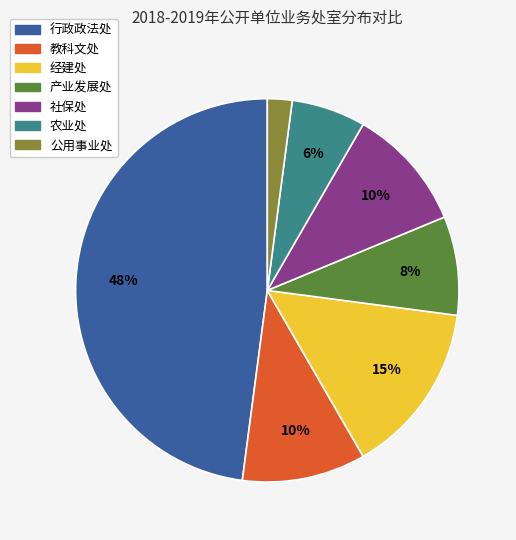

Which slice is the largest?

行政政法处